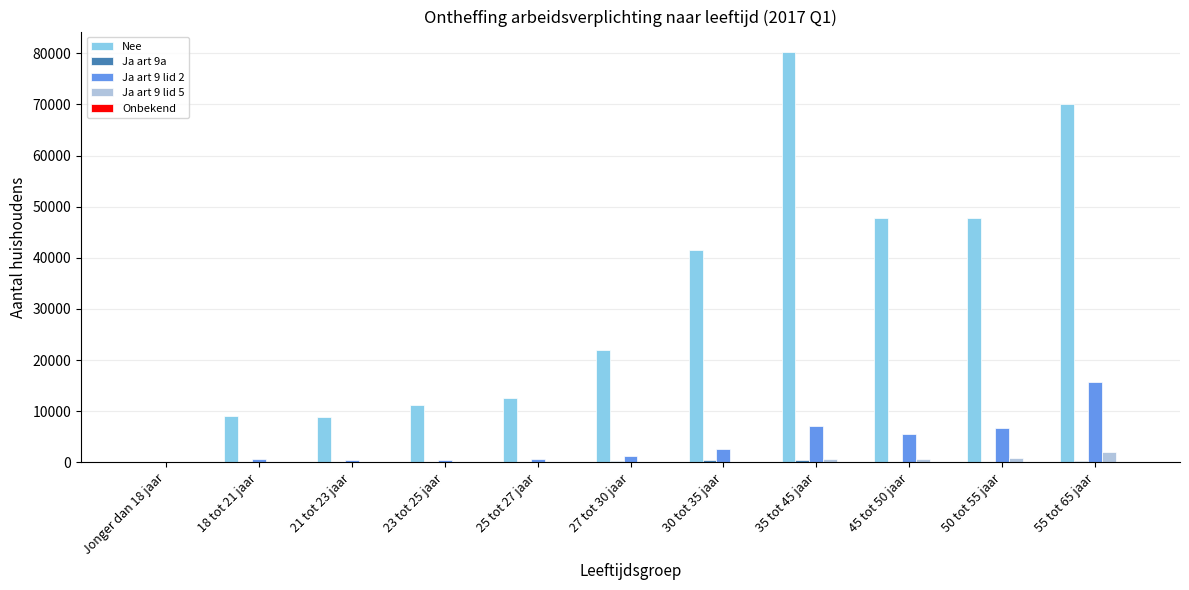

Is the value of Nee at 50 tot 55 jaar greater than the value of Ja art 9 lid 5 at 55 tot 65 jaar?

Yes